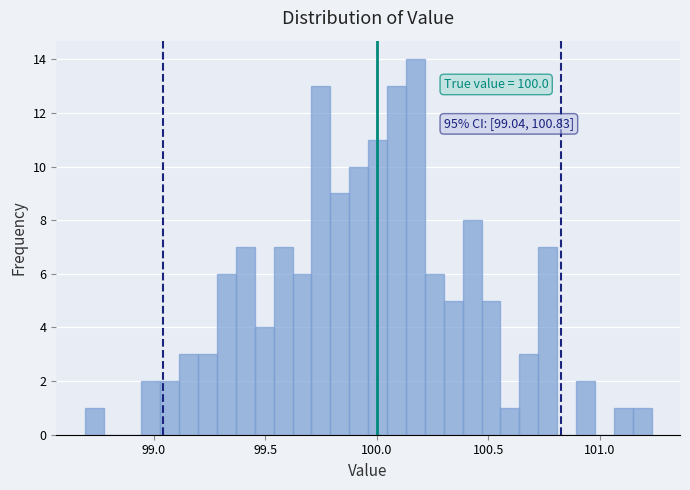

Around what value on the x-axis is the tallest bar? Give the approximate position of its centre, as read against the axis.

100.15